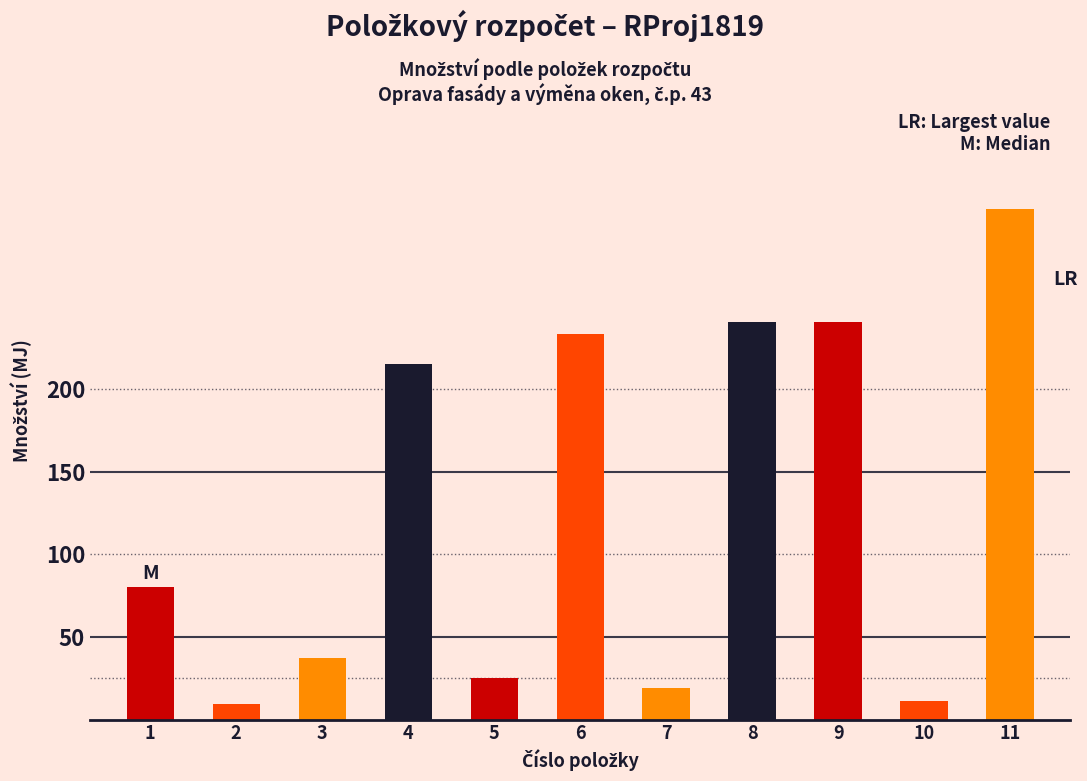

Reading right to left, transcribe all the data shown in this chart.

309.3	11.0	240.7	240.7	18.9	233.5	25.4	215.3	37.2	9.2	80.0